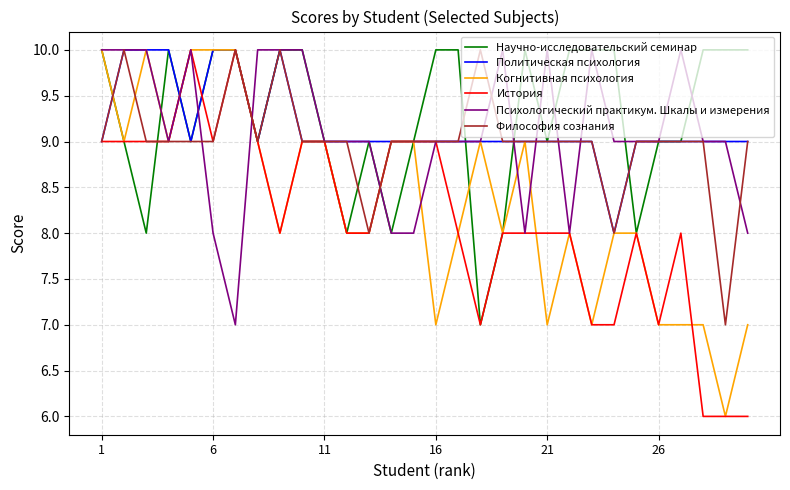

What is the highest value of the История series?

10